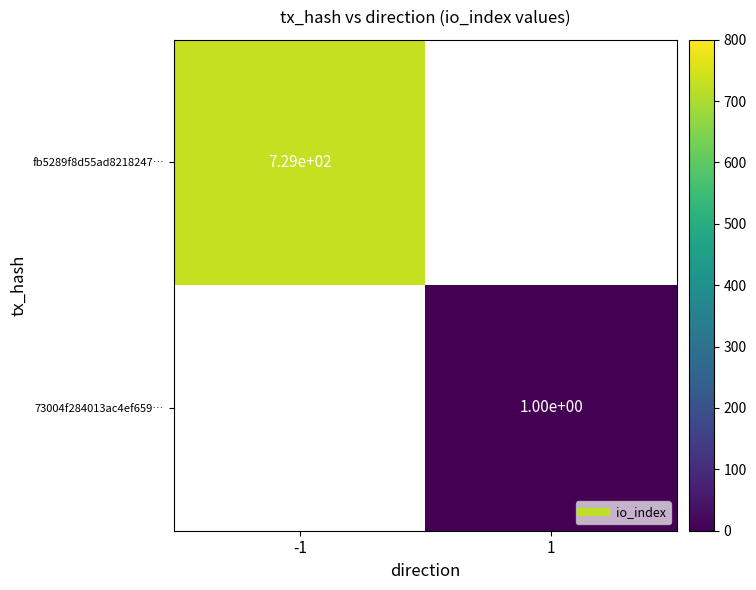

How many categories are shown in the chart?

2